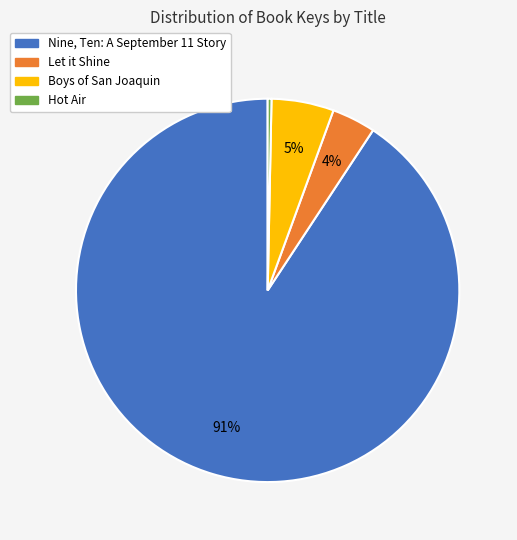

What is the ratio of the value at Let it Shine to the value at Hot Air?

11.5